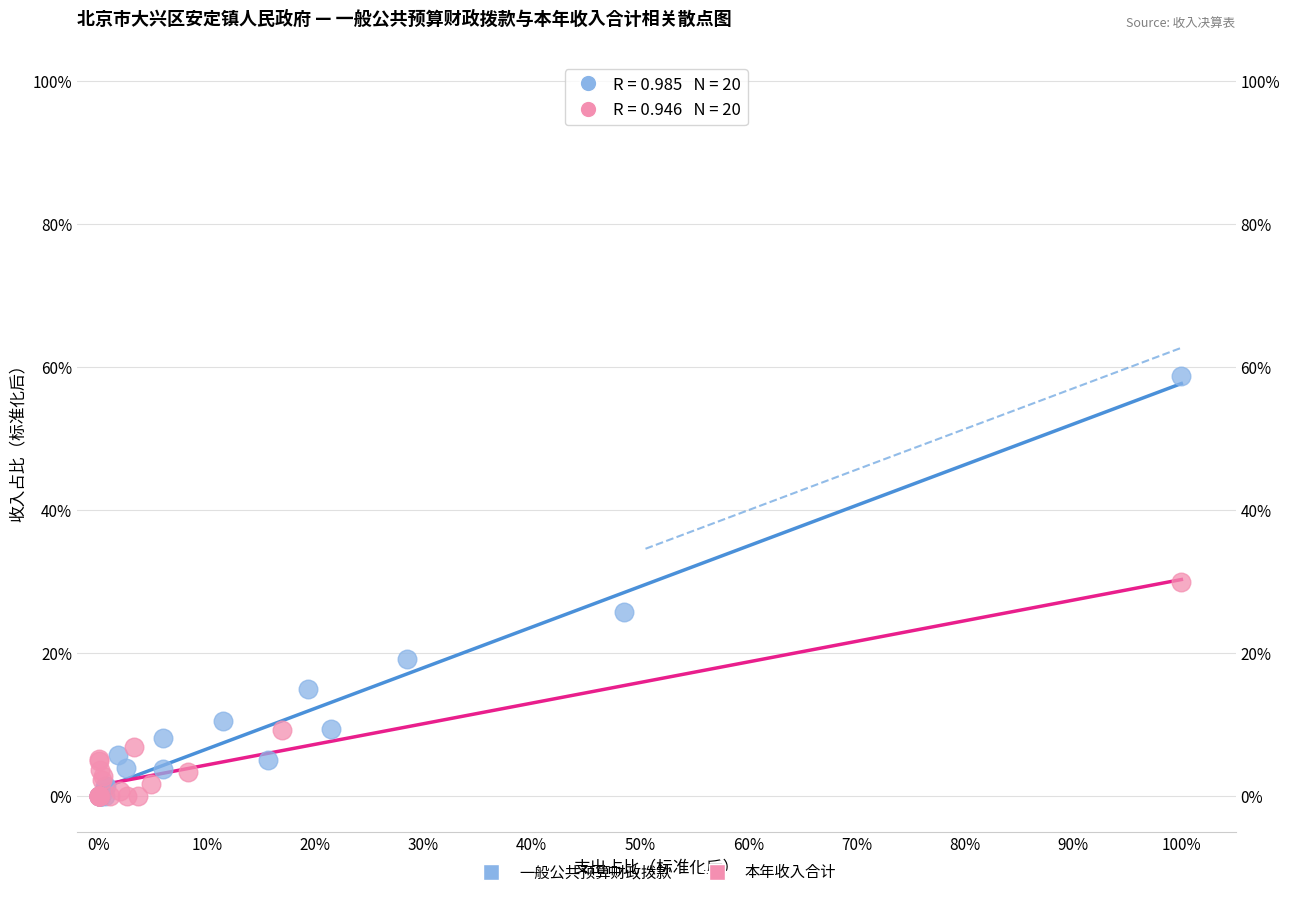

What are all the series names shown in the legend?

一般公共预算财政拨款, 本年收入合计